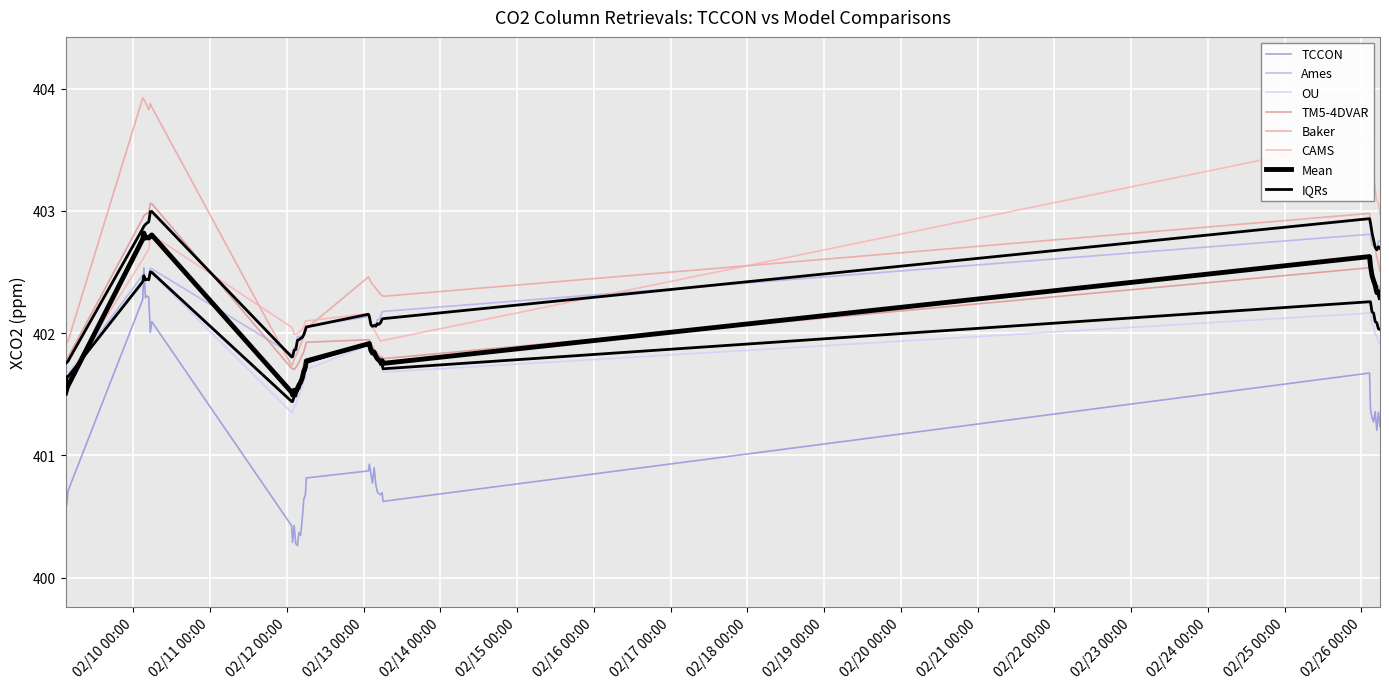

What is the difference between the second highest and second lowest values in the CAMS series?

1.9